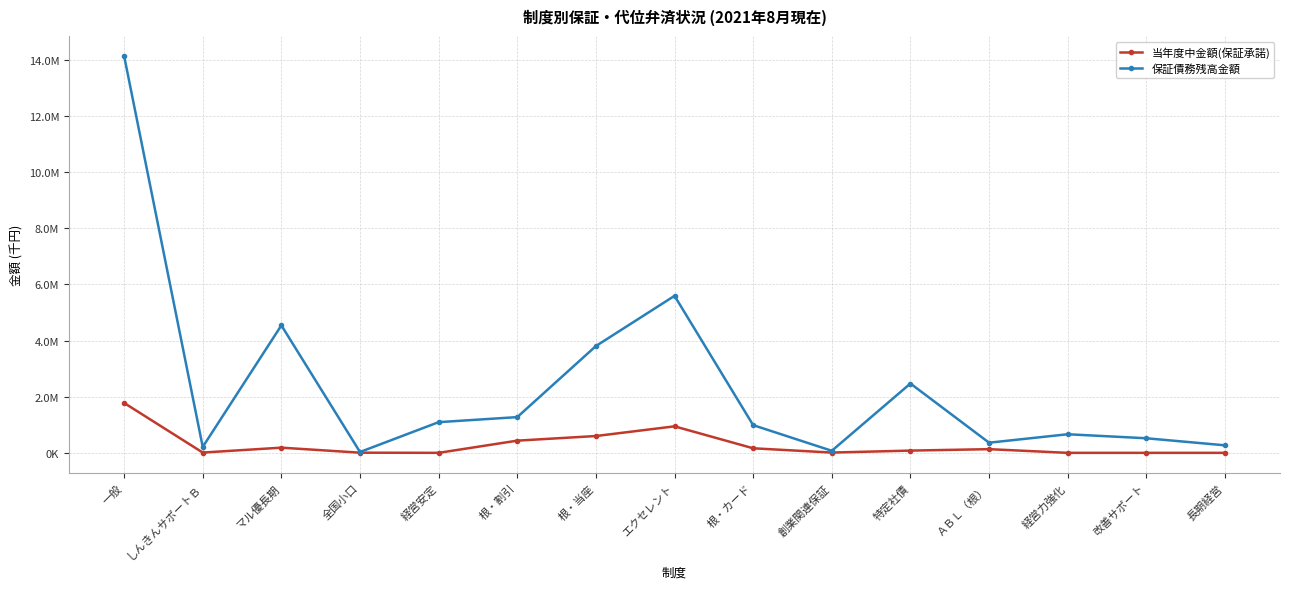

What is the label of the 2nd point from the right?

改善サポート